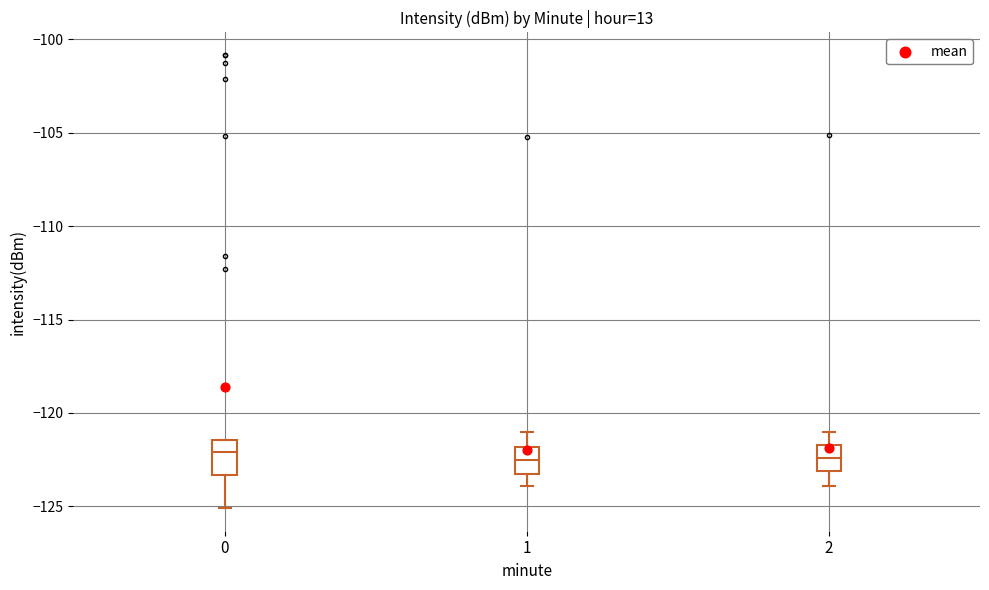

Reading left to right, read every box against the y-axis: the position of its median line, the range the box covers, and the ends of its whiskers. The values are not printed on the chart, so give them approximately, as read against the axis.

0: median -122.0, box -123.5 to -121.5, whiskers -125.0 to -121.5
1: median -122.5, box -123.5 to -122.0, whiskers -124.0 to -121.0
2: median -122.5, box -123.0 to -121.5, whiskers -124.0 to -121.0